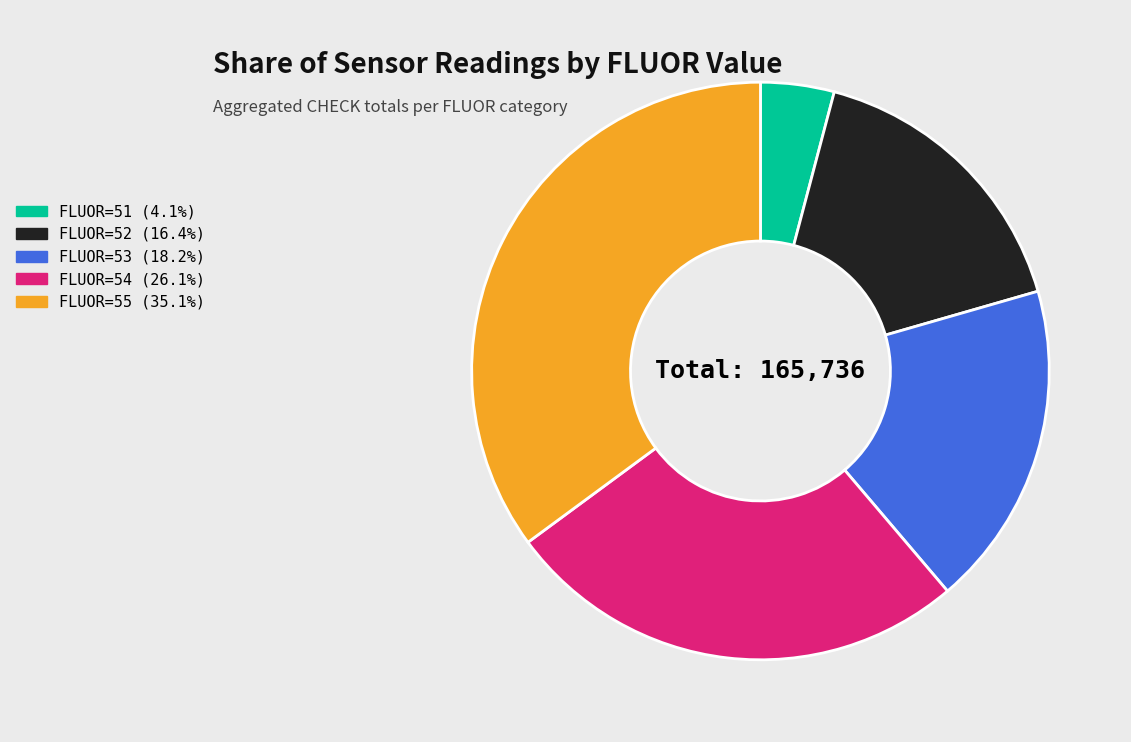

Is the sum of FLUOR=53 (18.2%) and FLUOR=55 (35.1%) greater than half?

Yes